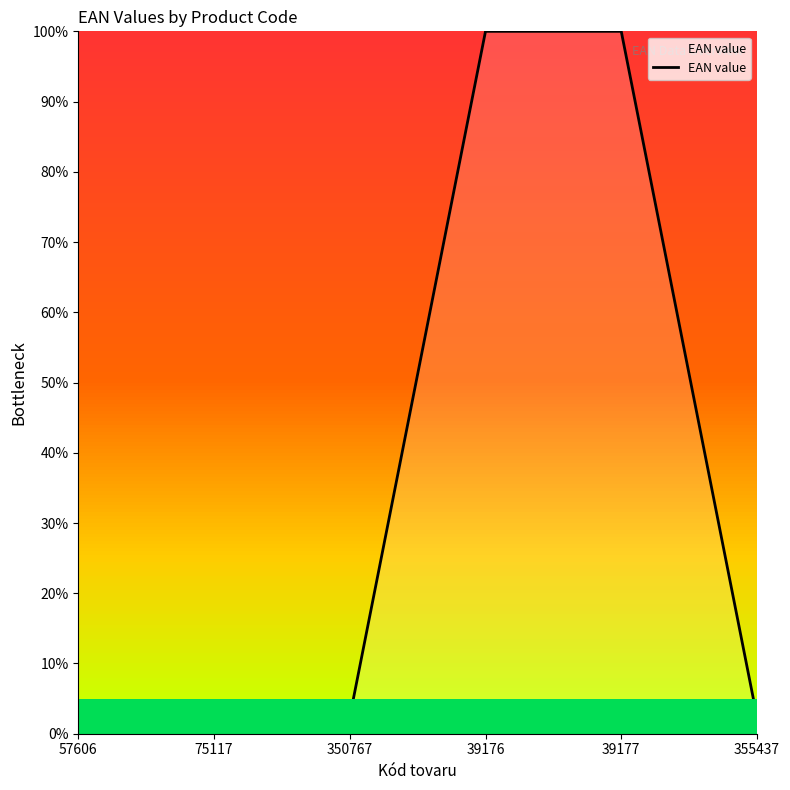

True or false: there are more than 0 points higher than both neighbors.

True